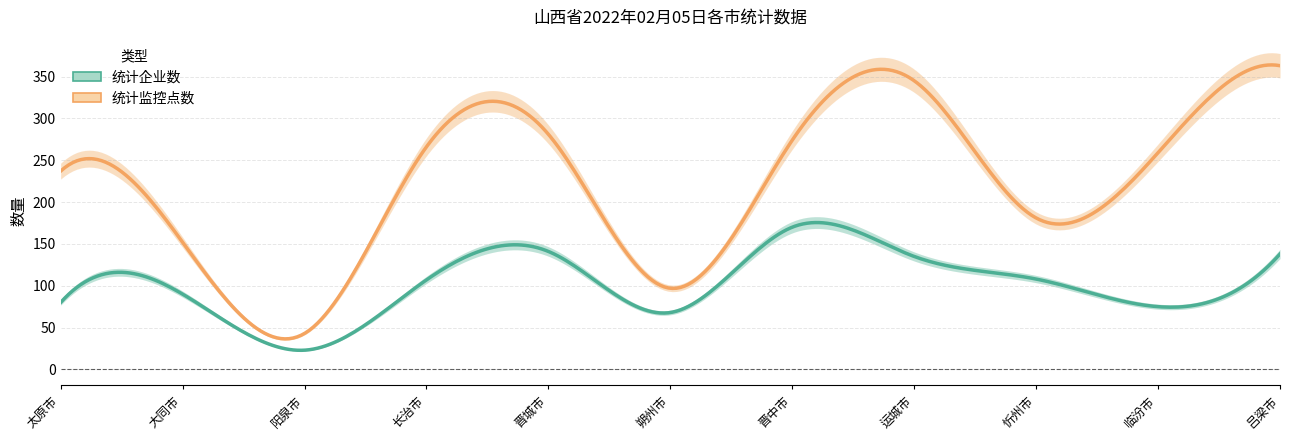

True or false: 统计企业数 and 统计监控点数 cross at least once.

False